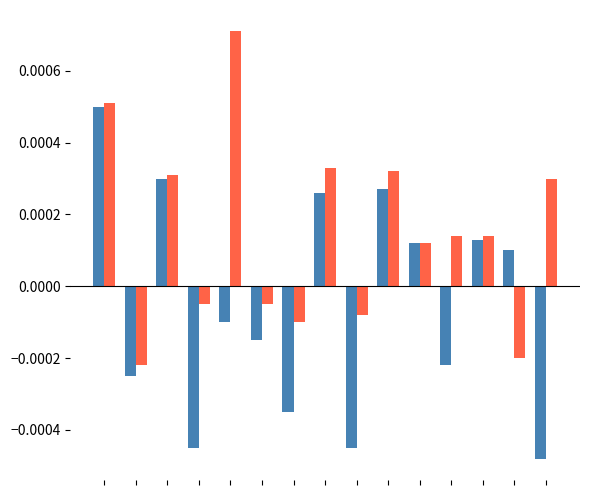

Are the bars grouped side by side (vs. stacked)?

Yes